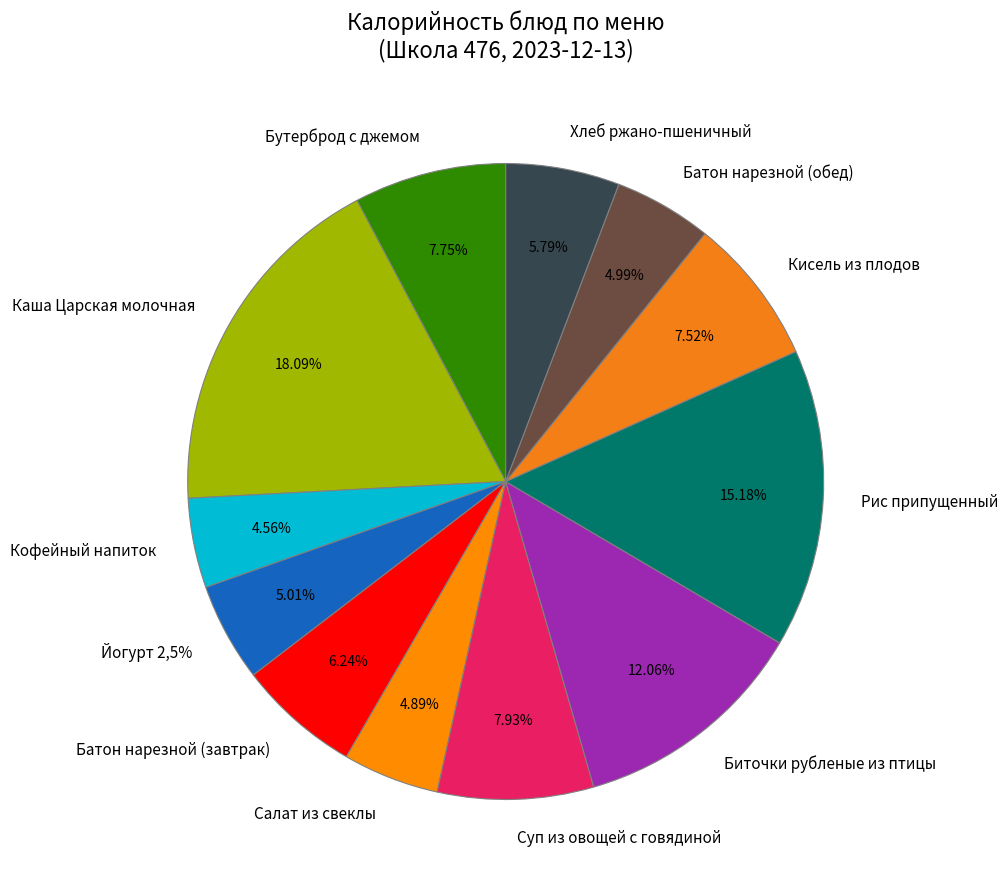

To the nearest percent, what portion does Батон нарезной (завтрак) represent?

6%